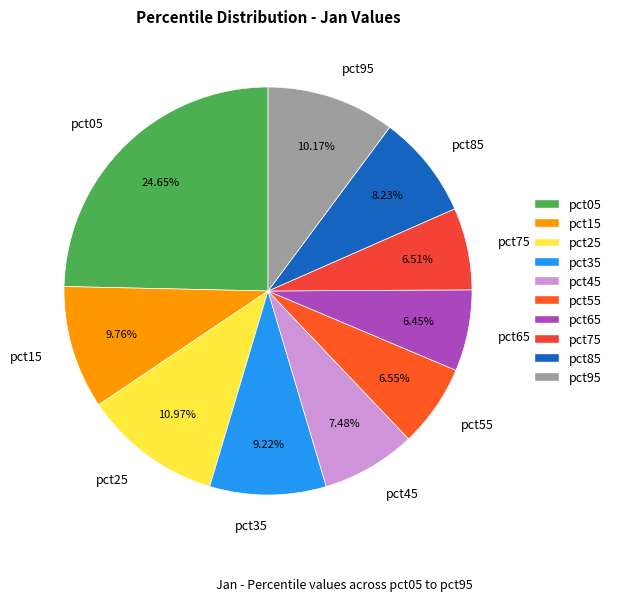

Does pct95 account for over 50% of the chart?

No